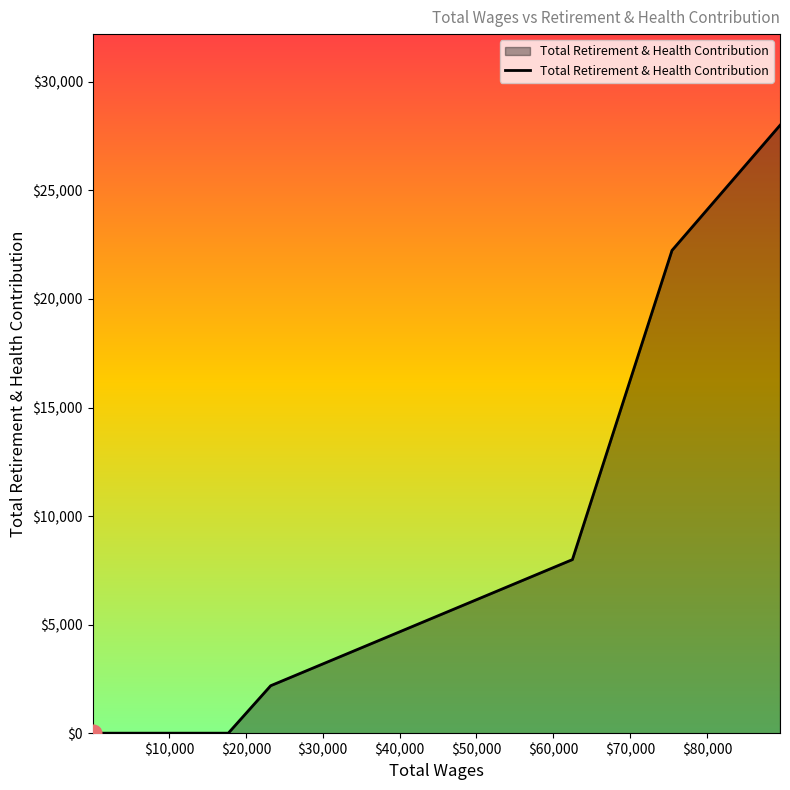

What is the greatest value displayed?

28001